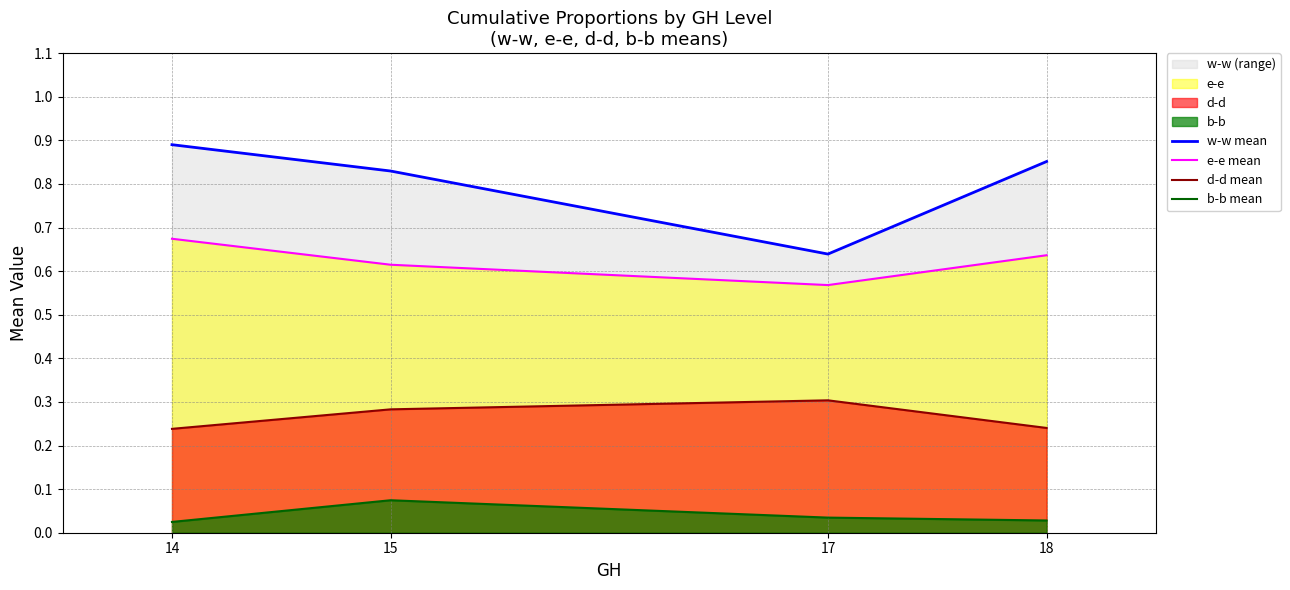

What is the sum of all w-w mean values?

3.2